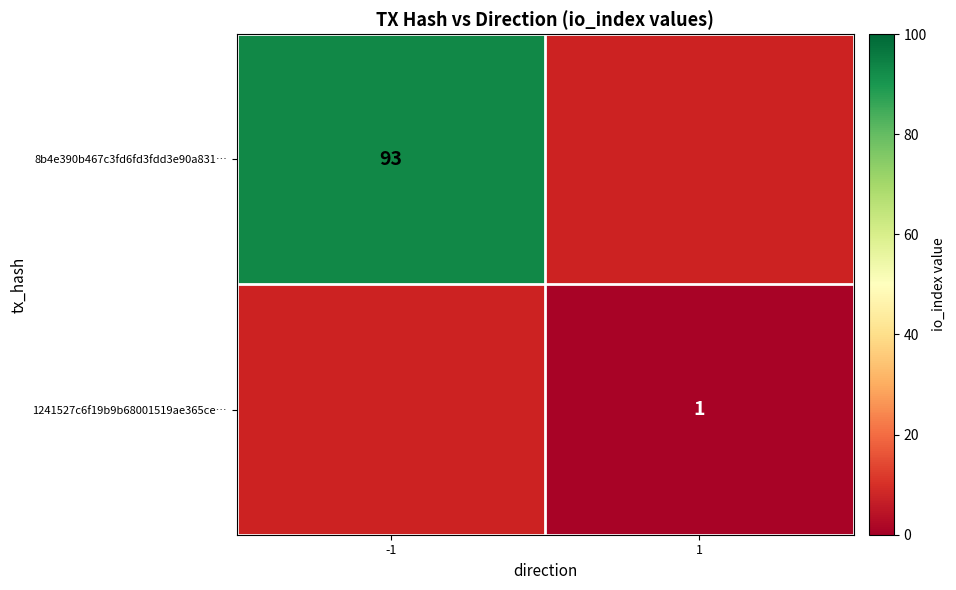

The value of 8b4e390b467c3fd6fd3fdd3e90a831… at -1 is 93. True or false?

True